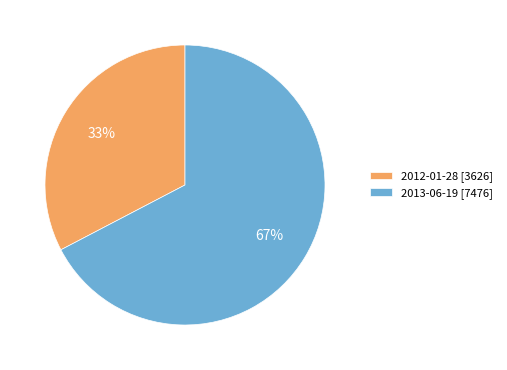

The 2013-06-19 slice represents 67% of the pie. True or false?

True